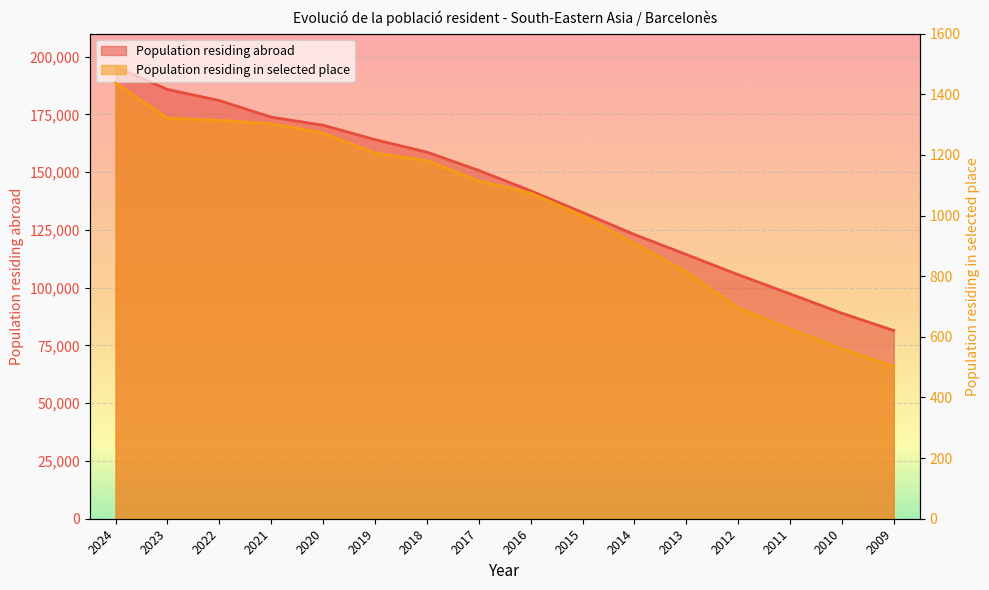

Rank the series by their maximum value, from highest to lowest.

Population residing abroad, Population residing in selected place